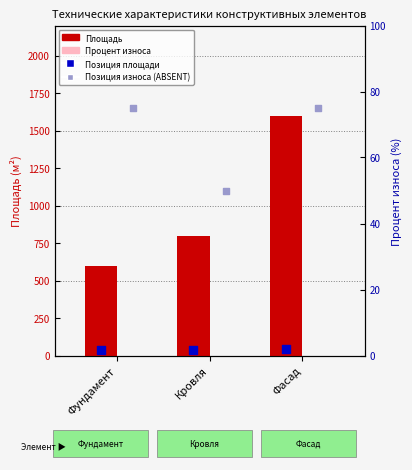

Which series reaches the maximum Y coordinate?

Площадь (м²)